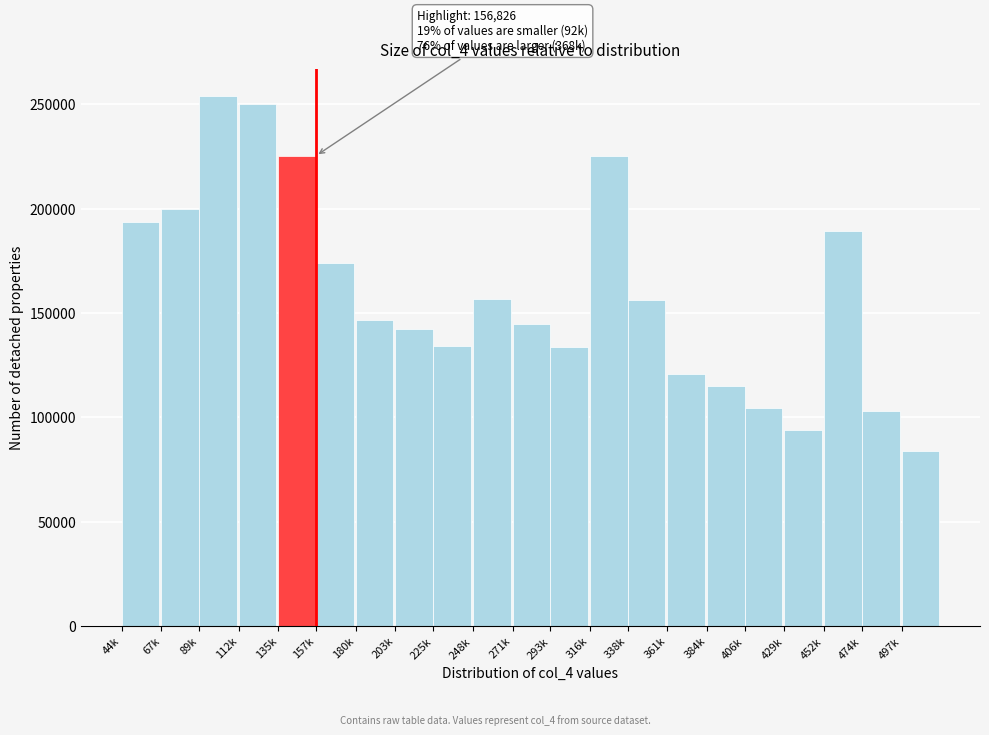

What is the value of the 7th bar from the left?

146788